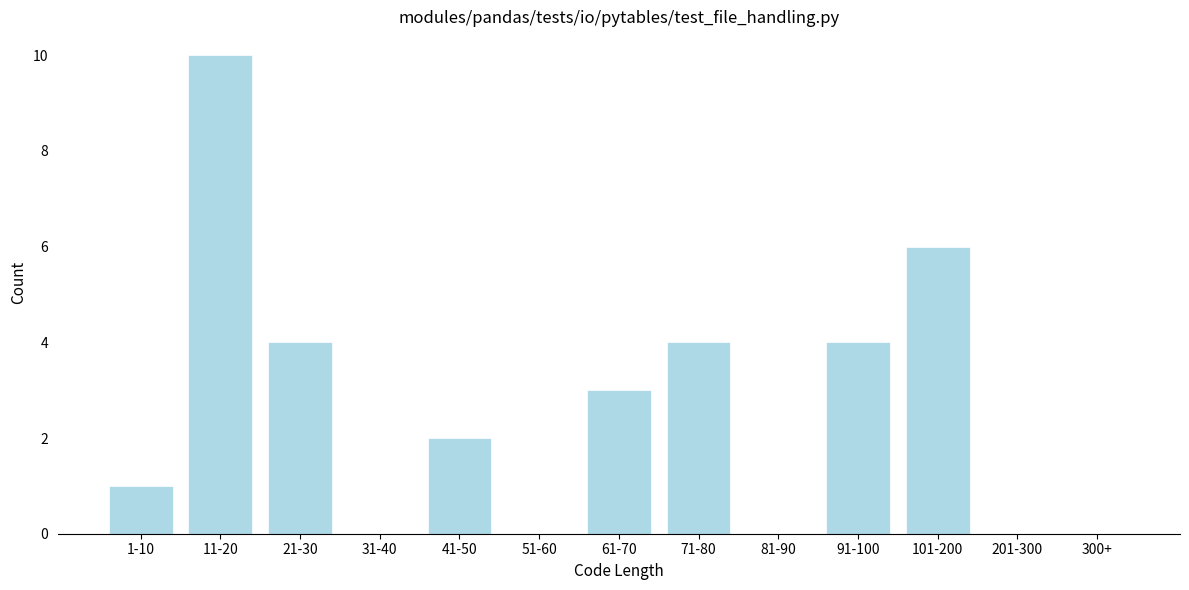

Reading left to right, list all the values displayed in this chart.

1-10=1	11-20=10	21-30=4	31-40=0	41-50=2	51-60=0	61-70=3	71-80=4	81-90=0	91-100=4	101-200=6	201-300=0	300+=0